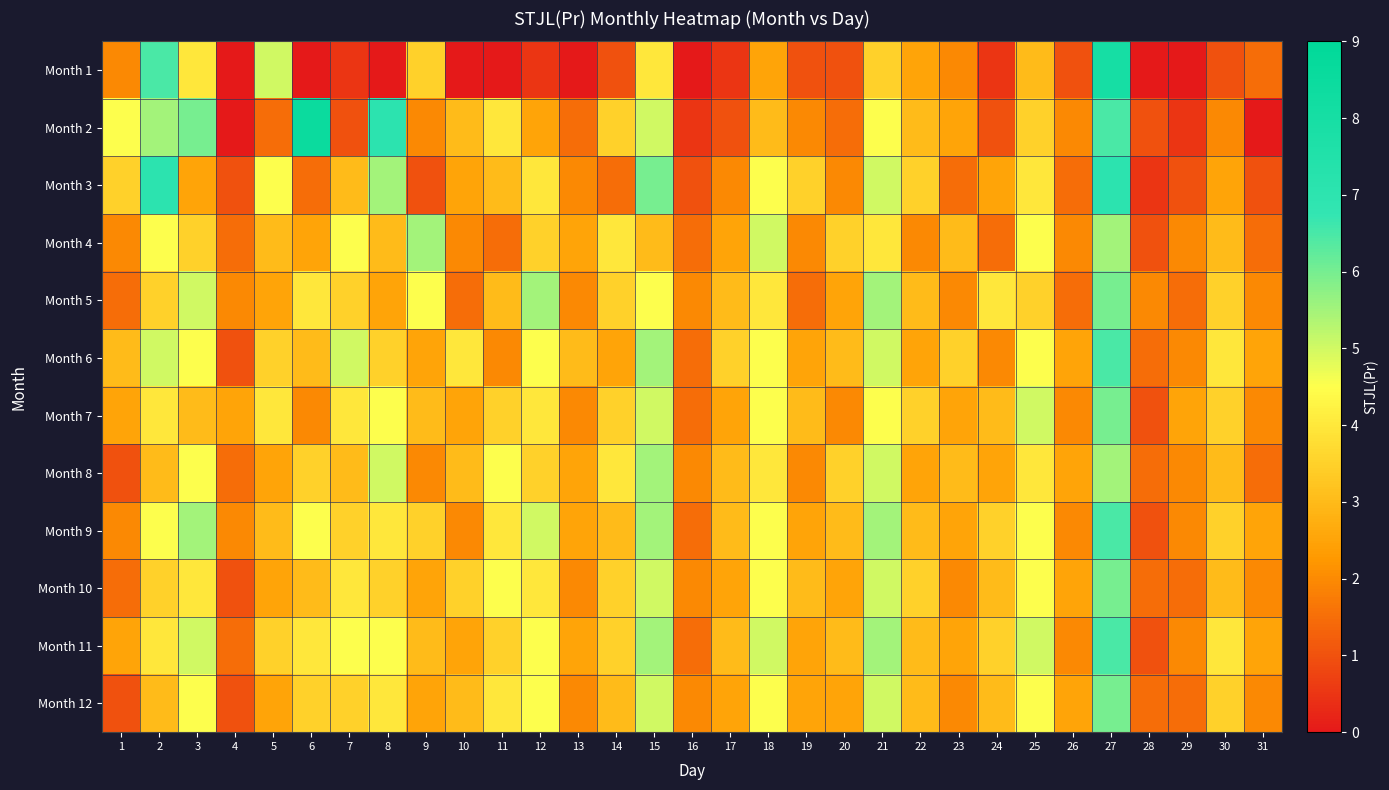

What is the greatest value displayed?

8.5